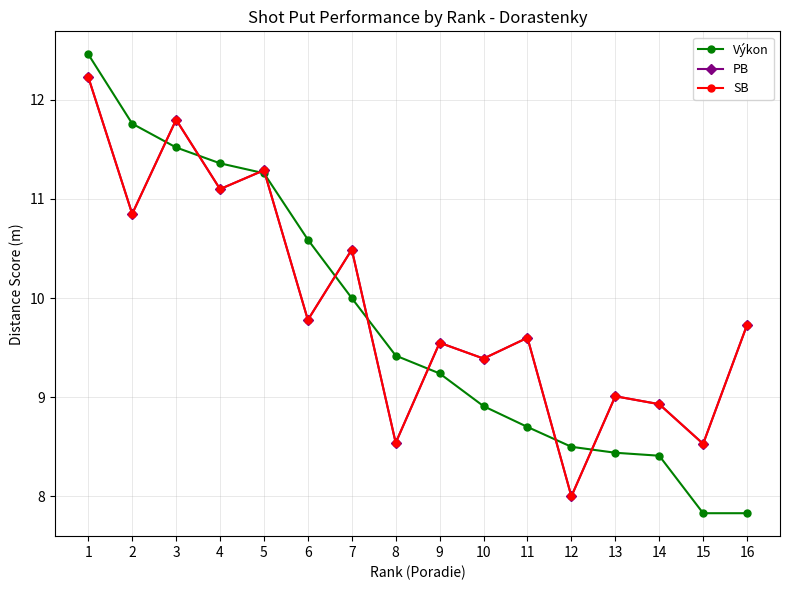

Is this an area chart (filled region under the line)?

No